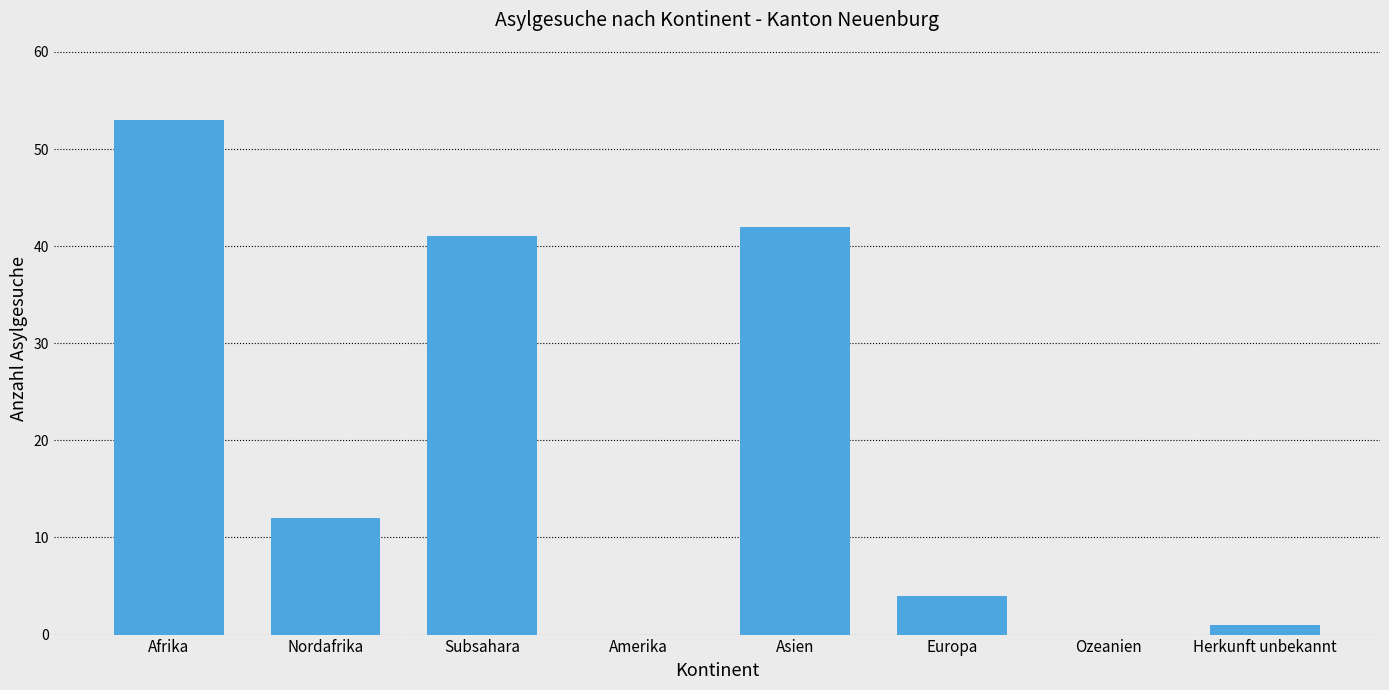

What is the sum of all values?

153